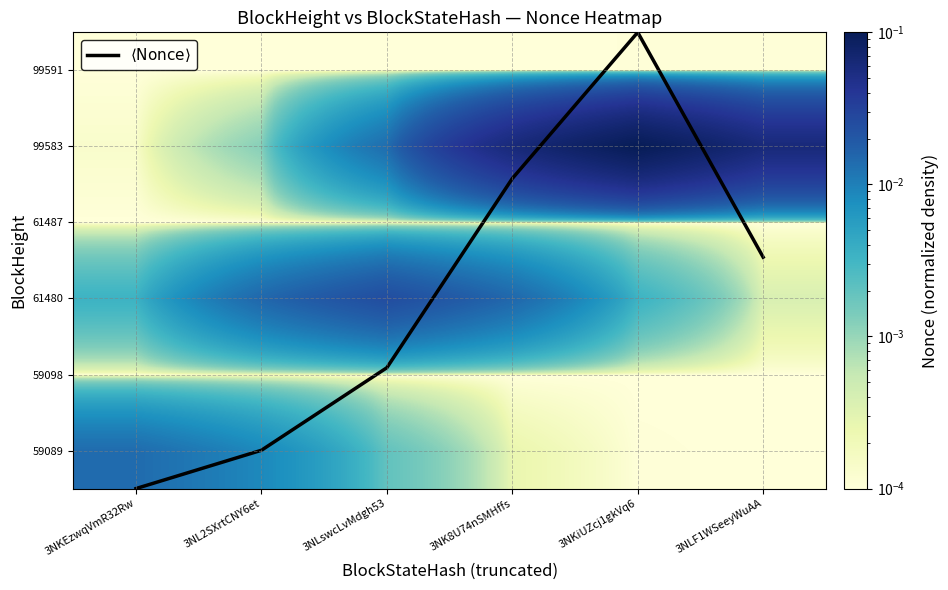

How many categories are shown in the chart?

6